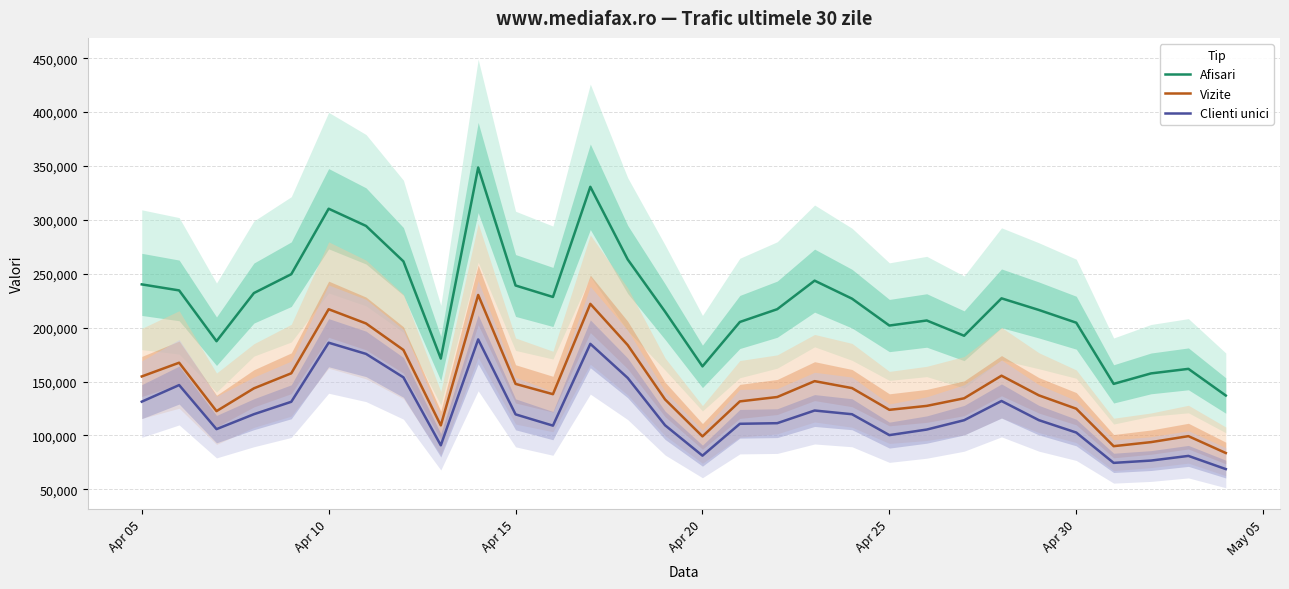

True or false: Clienti unici and Afisari cross at least once.

False